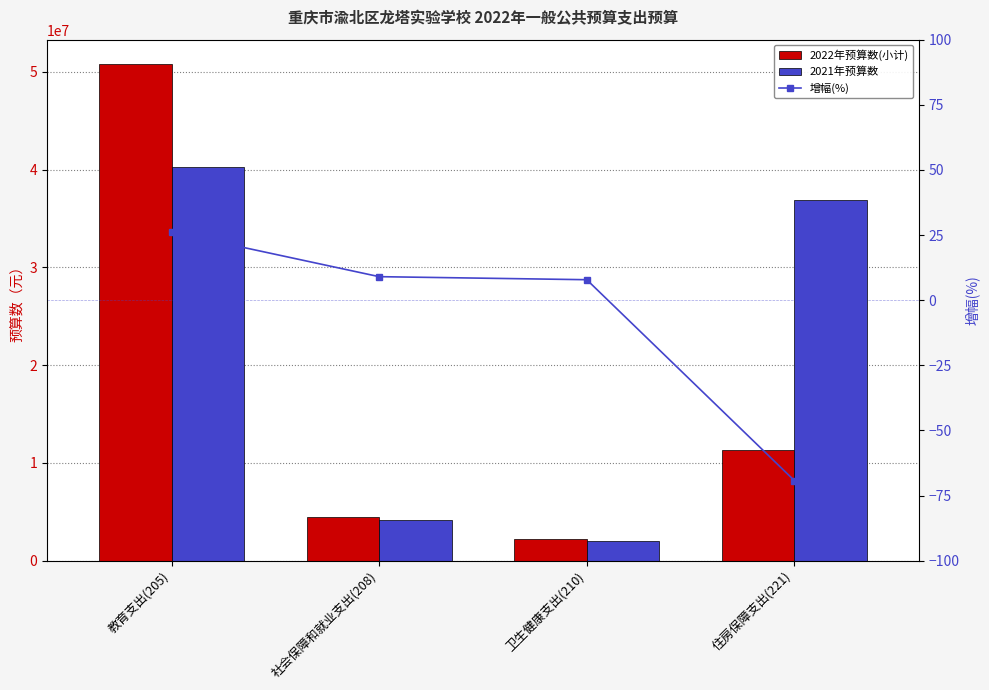

List the series in order of their peak value, highest first.

2022年预算数(小计), 2021年预算数, 增幅(%)